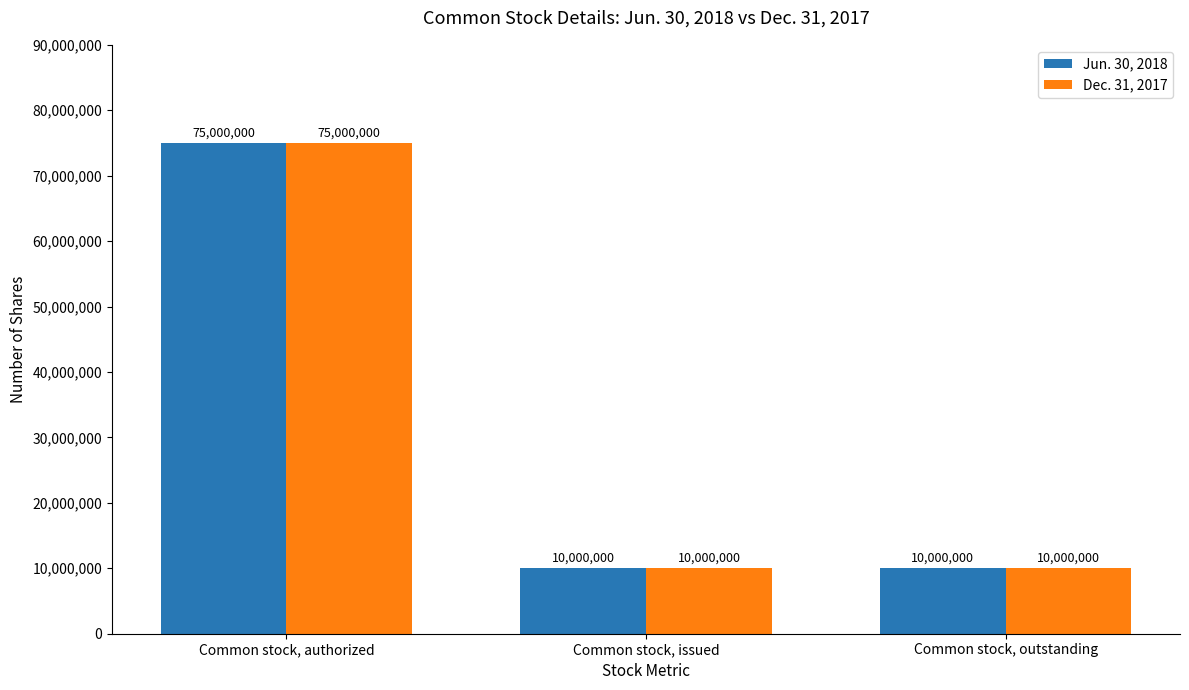

The value of Dec. 31, 2017 at Common stock, authorized is 75000000. True or false?

True